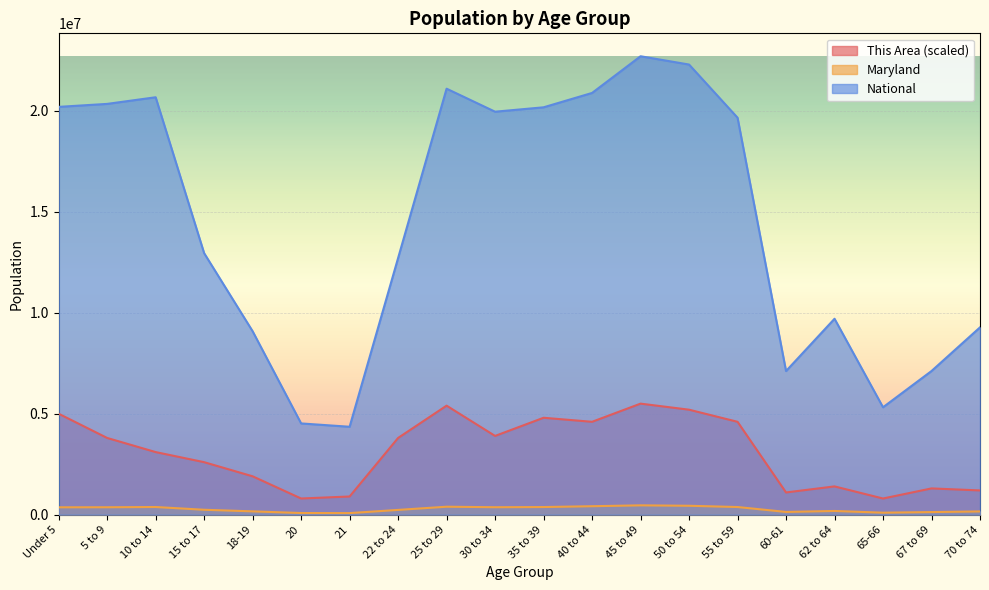

Reading left to right, what are all the values shown in this chart?

This Area: 5000000	3800000	3100000	2600000	1900000	800000	900000	3800000	5400000	3900000	4800000	4600000	5500000	5200000	4600000	1100000	1400000	800000	1300000	1200000
Maryland: 364488	366868	379029	242579	163662	81013	77465	235220	393548	368494	377409	418163	461585	440619	377989	134879	182900	97978	128618	159761
National: 20201362	20348657	20677194	12954254	9086089	4519129	4354294	12712576	21101849	19962099	20179642	20890964	22708591	22298125	19664805	7113727	9704197	5319902	7115361	9278166